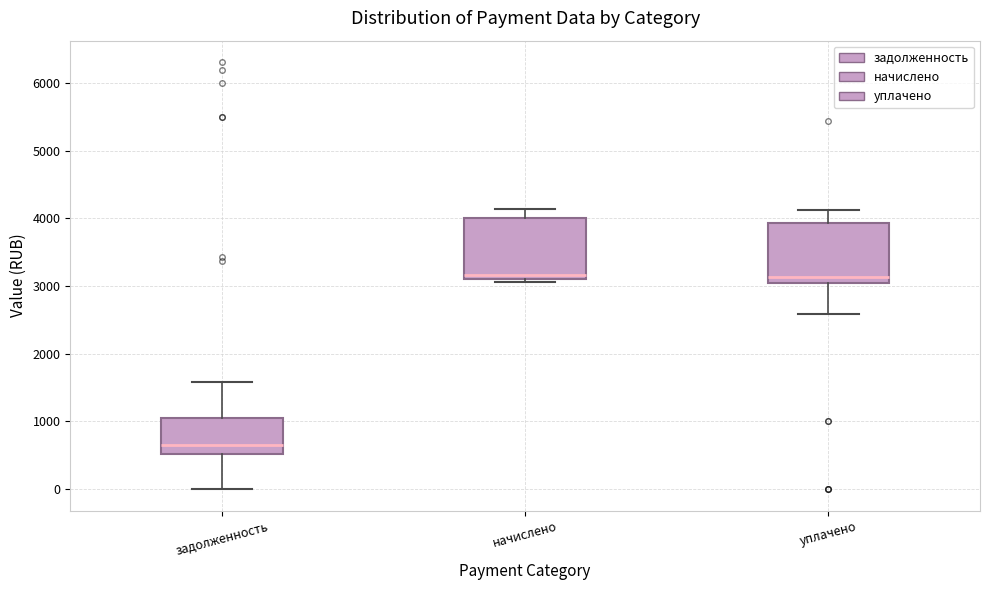

Where is the lower edge of the box for начислено on the y-axis? The values are not printed on the chart, so give them approximately, as read against the axis.

3100